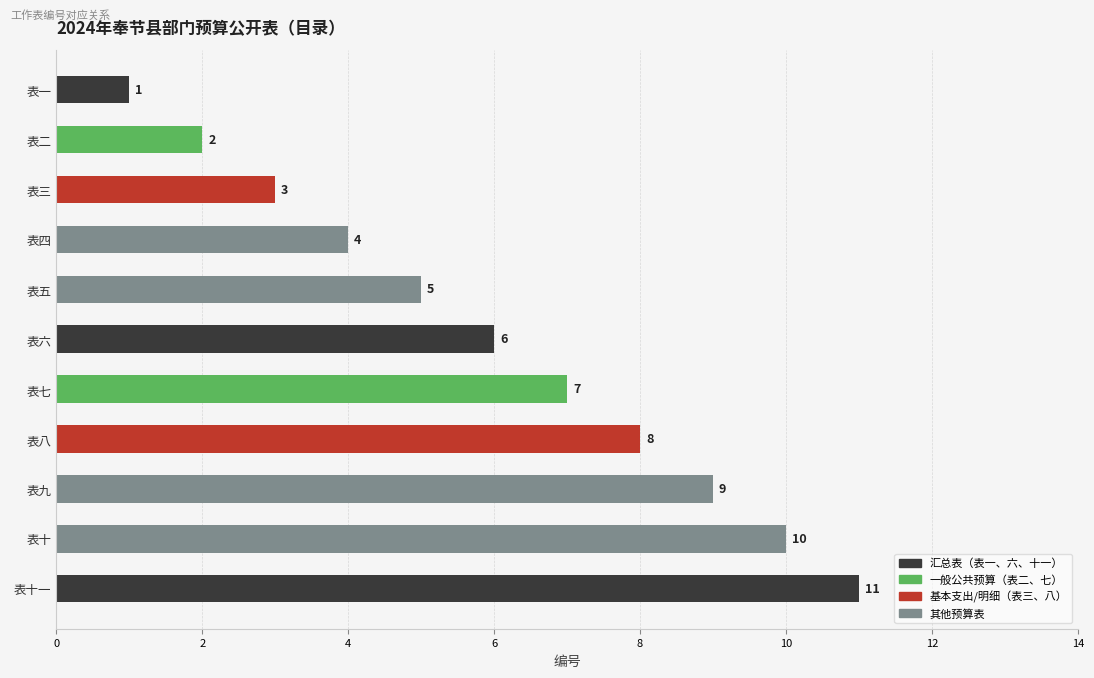

What is the average value?

6